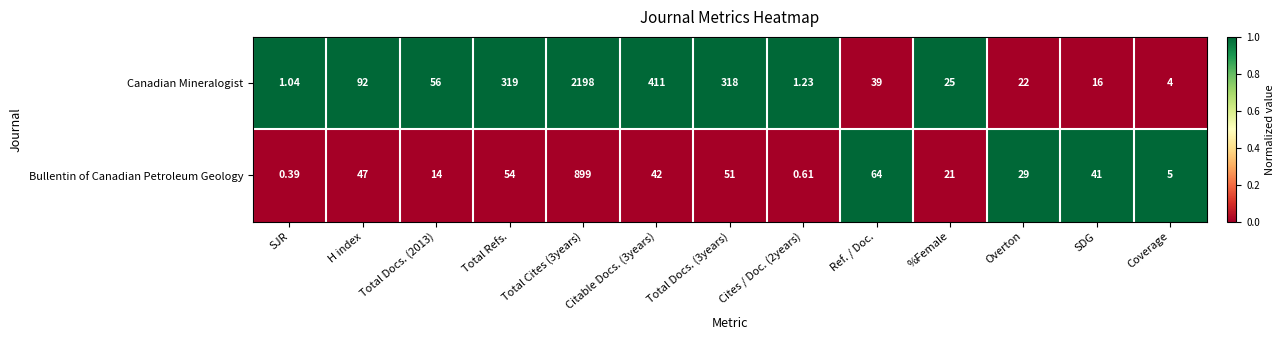

Where does the Bullentin of Canadian Petroleum Geology series first go above 41?

H index